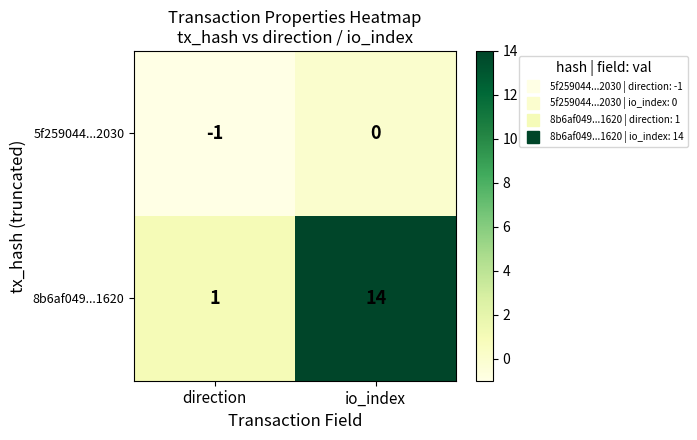

Which series has the largest total across all categories?

8b6af049...1620